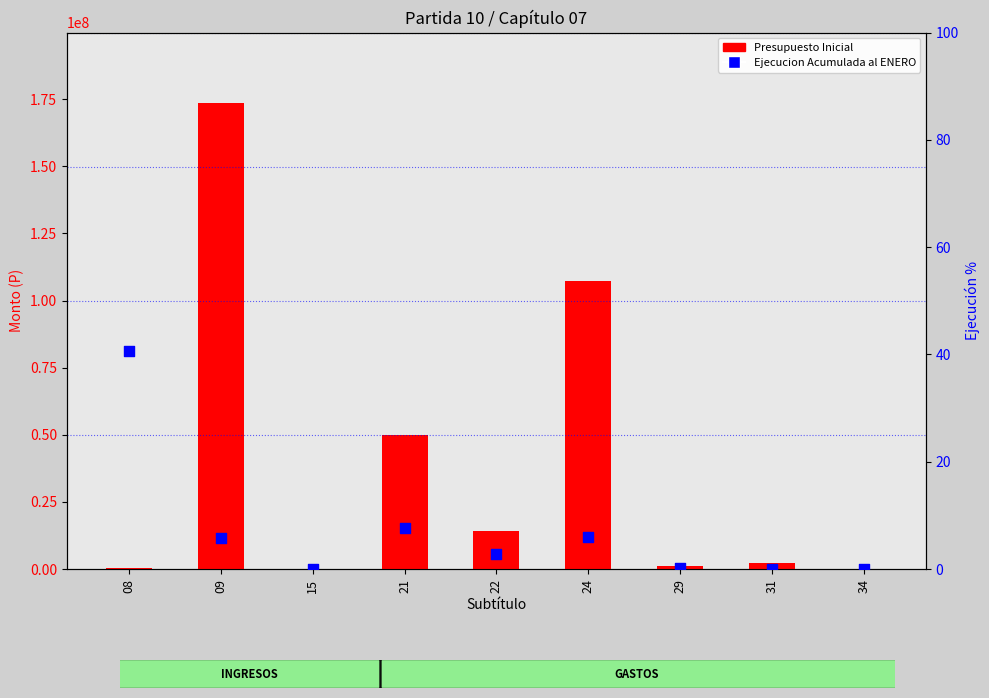

At which category is the sum across all series the highest?

09